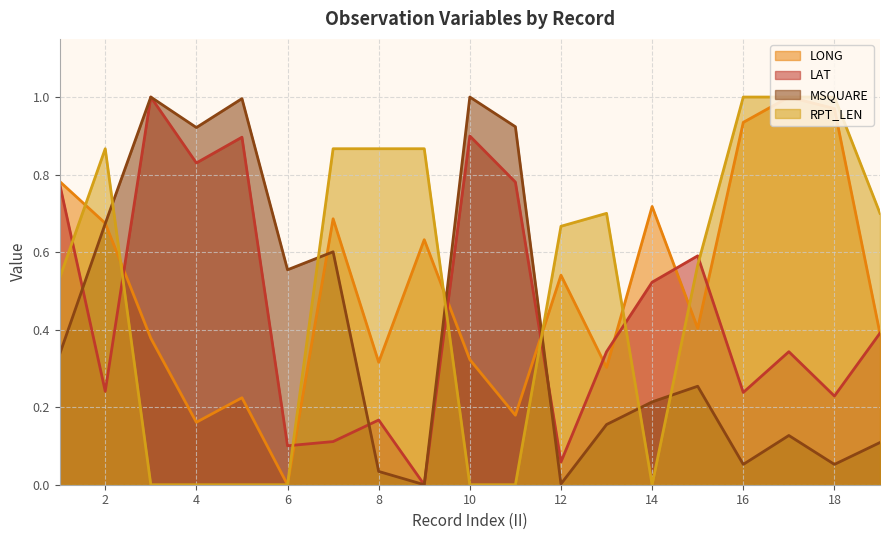

The LAT series shows 0.5 at 14. True or false?

True